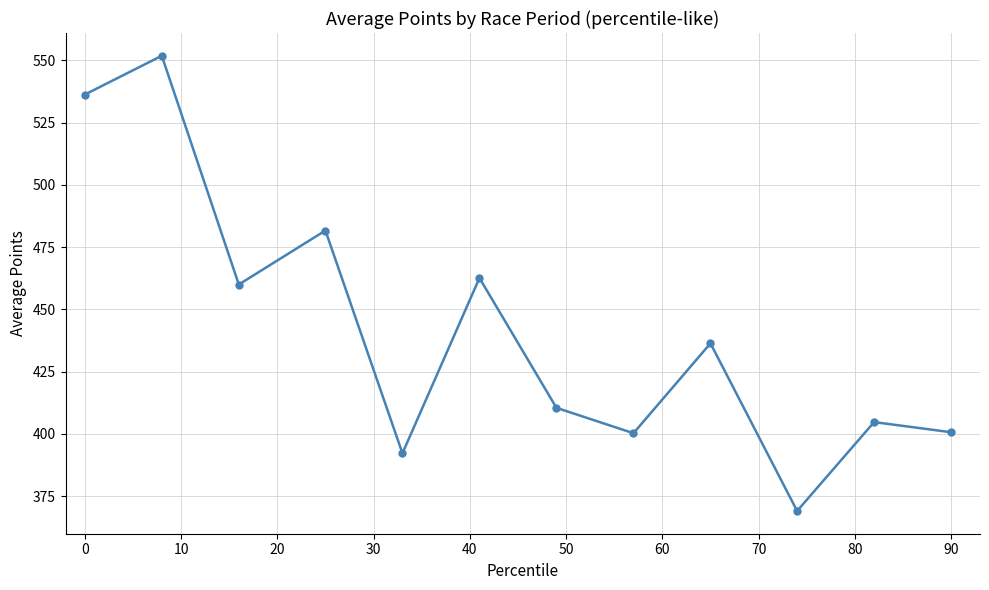

How many interior local peaks (higher than both neighbors) does the data have?

5